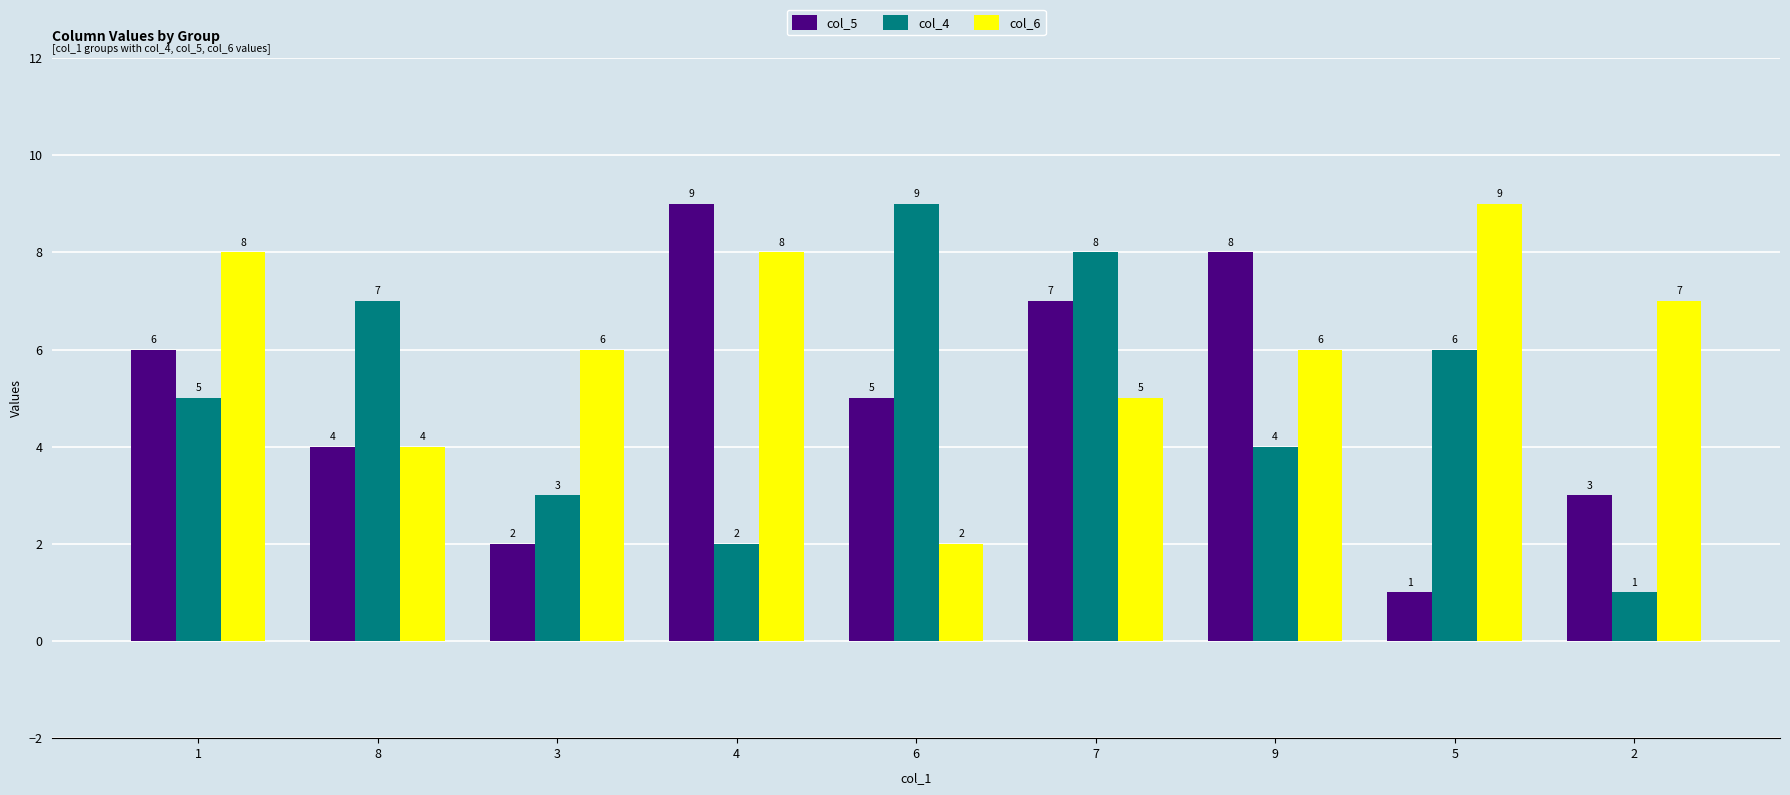

How many bars are there in total?

27